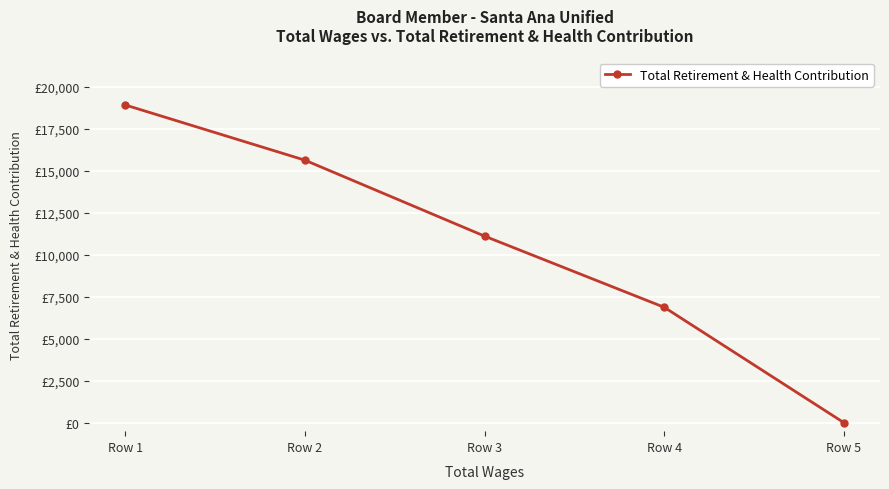

What is the maximum value shown in the chart?

18930